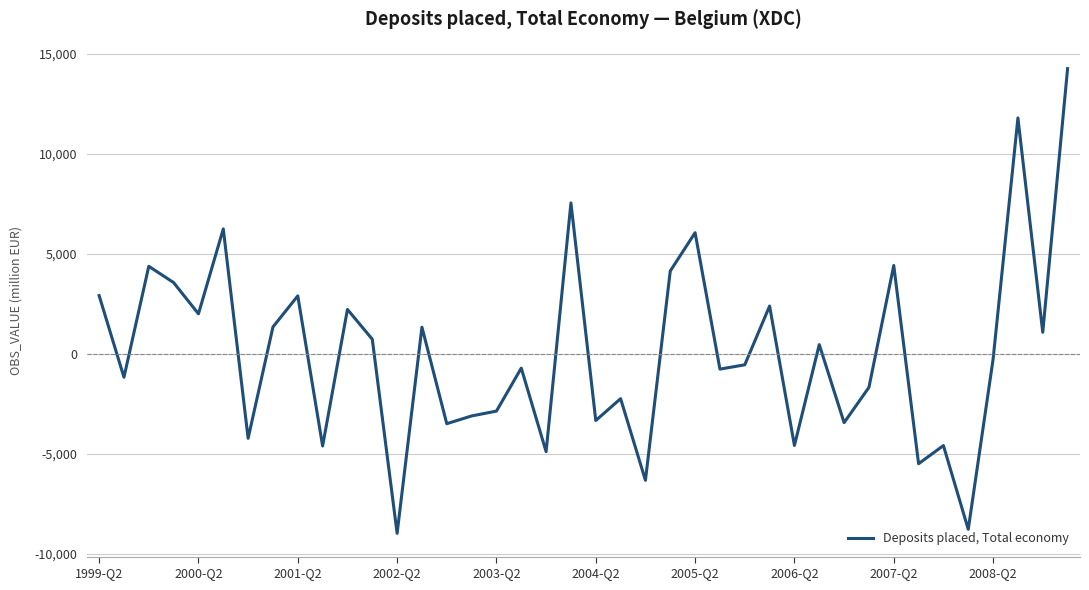

How many negative values are there?

21